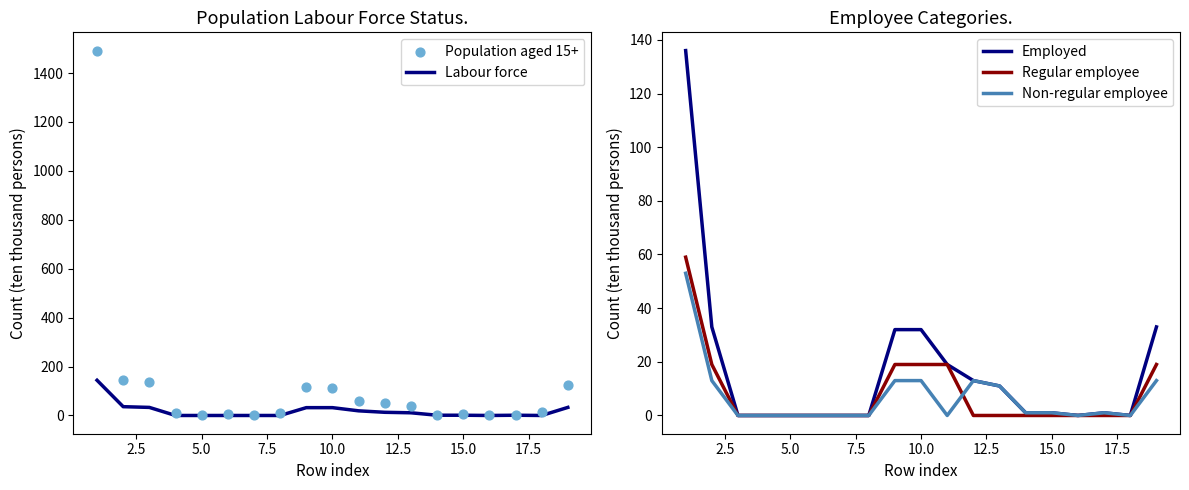

At how many categories does at least one series exceed 197?

1